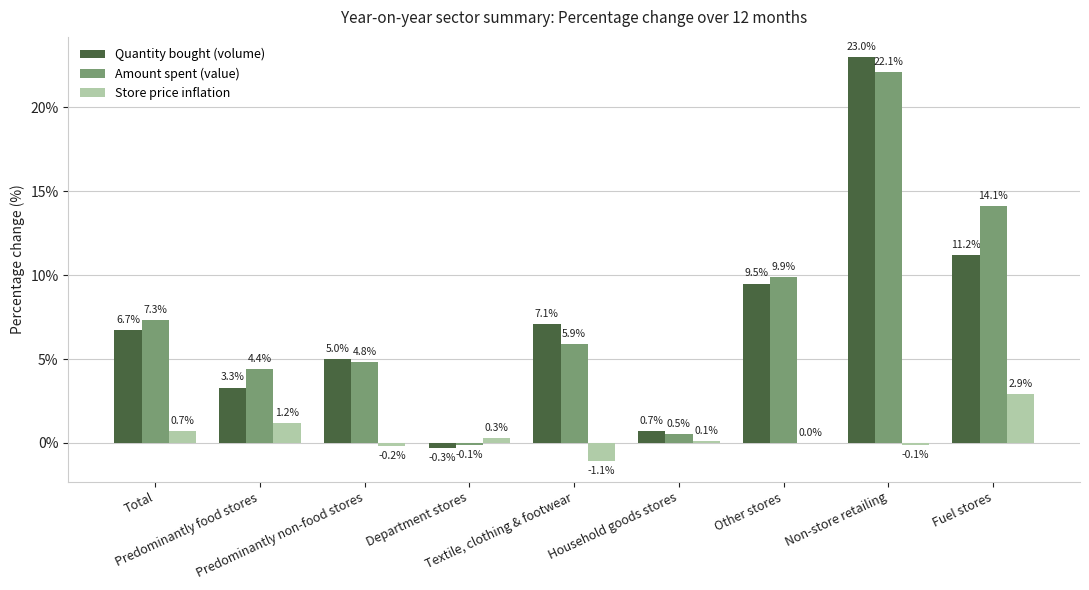

What is the sum of all Amount spent (value) values?

68.9